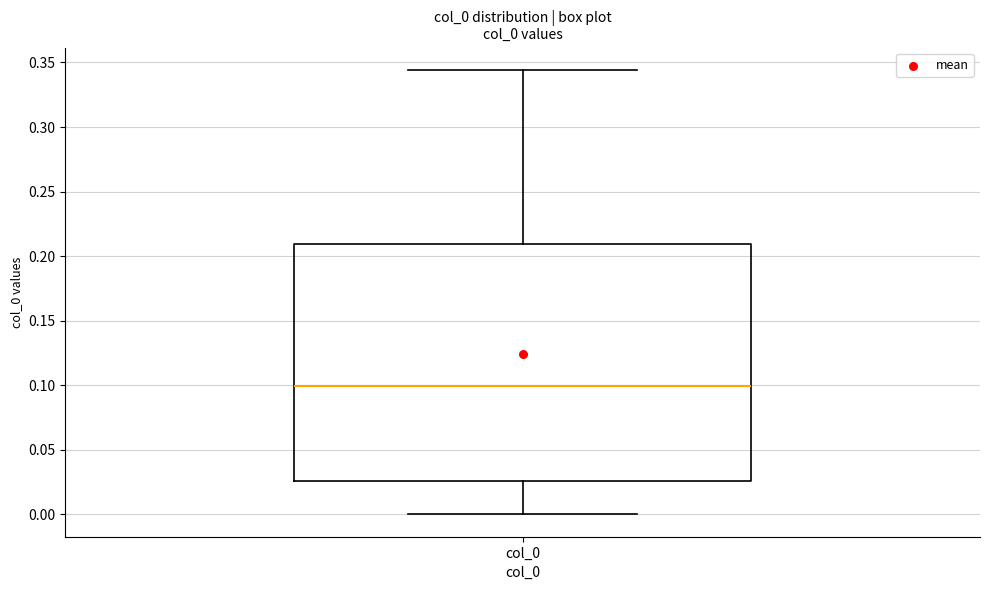

Read this box plot against the y-axis: the position of the median line, the range covered by the box, and the ends of both whiskers. The values are not printed on the chart, so give them approximately, as read against the axis.

median 0.100, box 0.025 to 0.210, whiskers 0.000 to 0.345